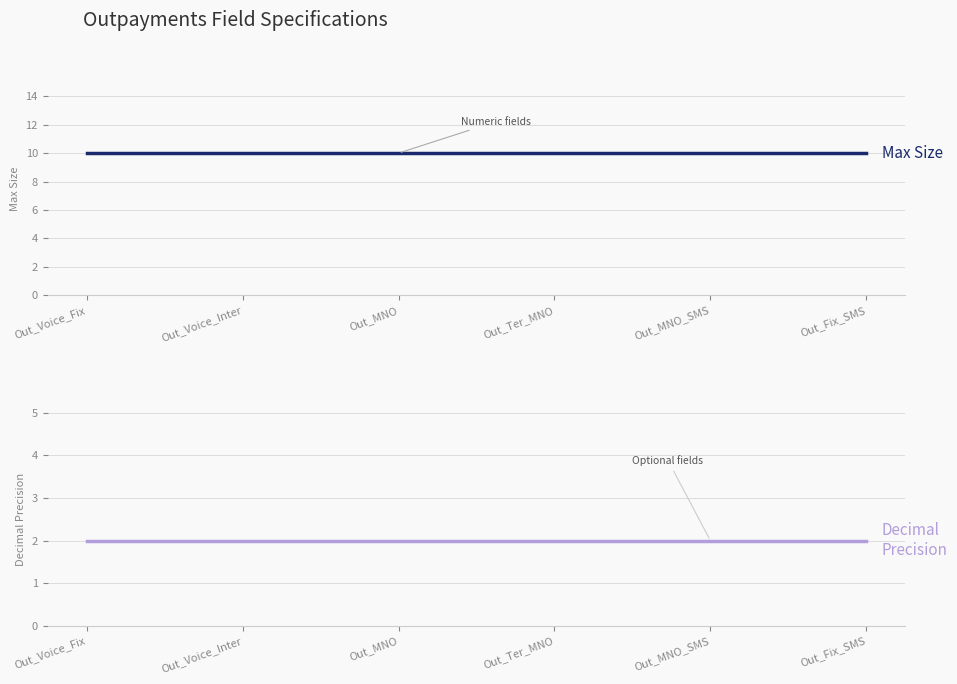

At which category does the chart reach its minimum across all series?

Out_Voice_Fix